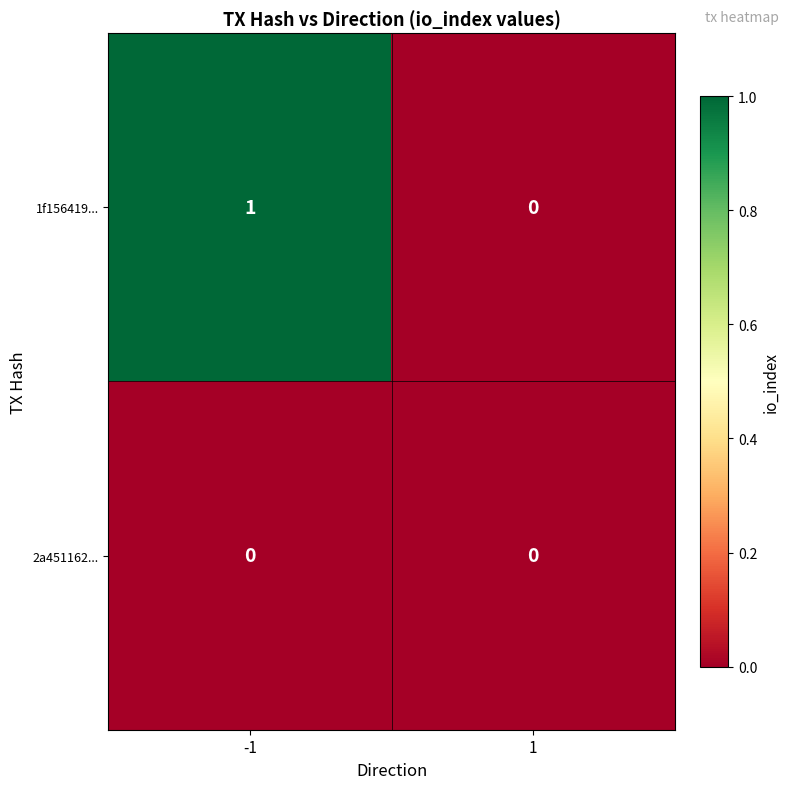

Which series has the largest total across all categories?

1f156419...